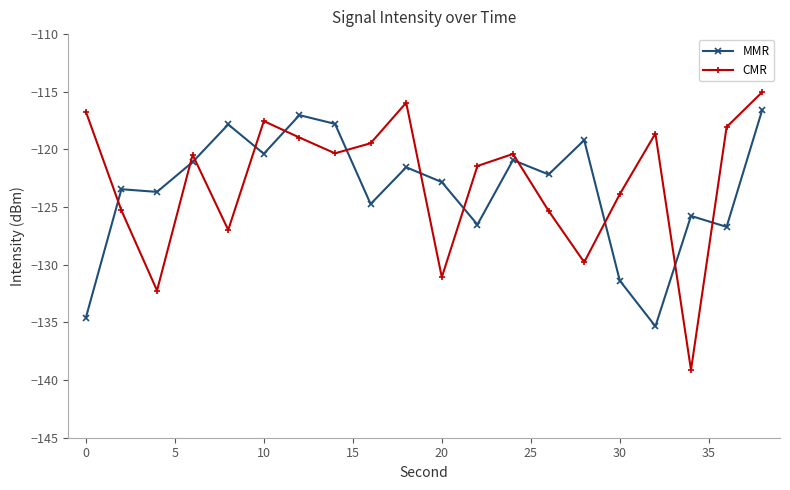

What is the sum of all MMR values?

-2469.5